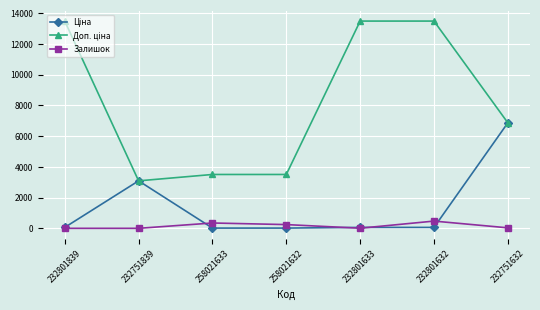

The Залишок series shows 471.0 at 232801632. True or false?

True